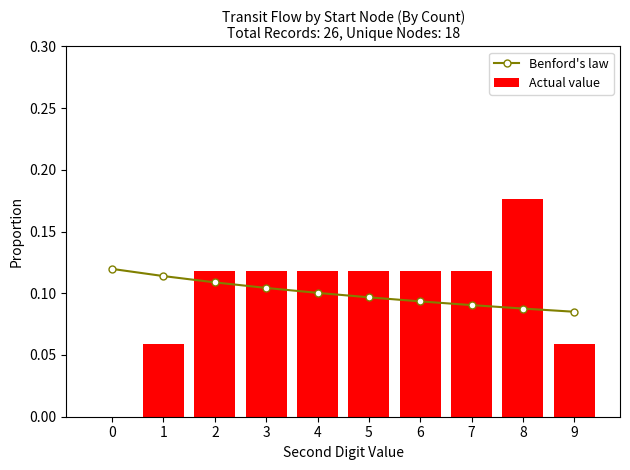

What is the value of the Actual value bar at the 5th from the left?

0.1